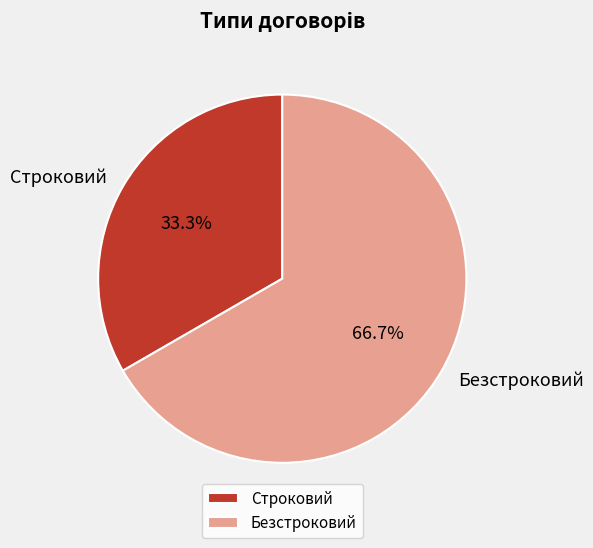

Between Безстроковий and Строковий, which is larger?

Безстроковий